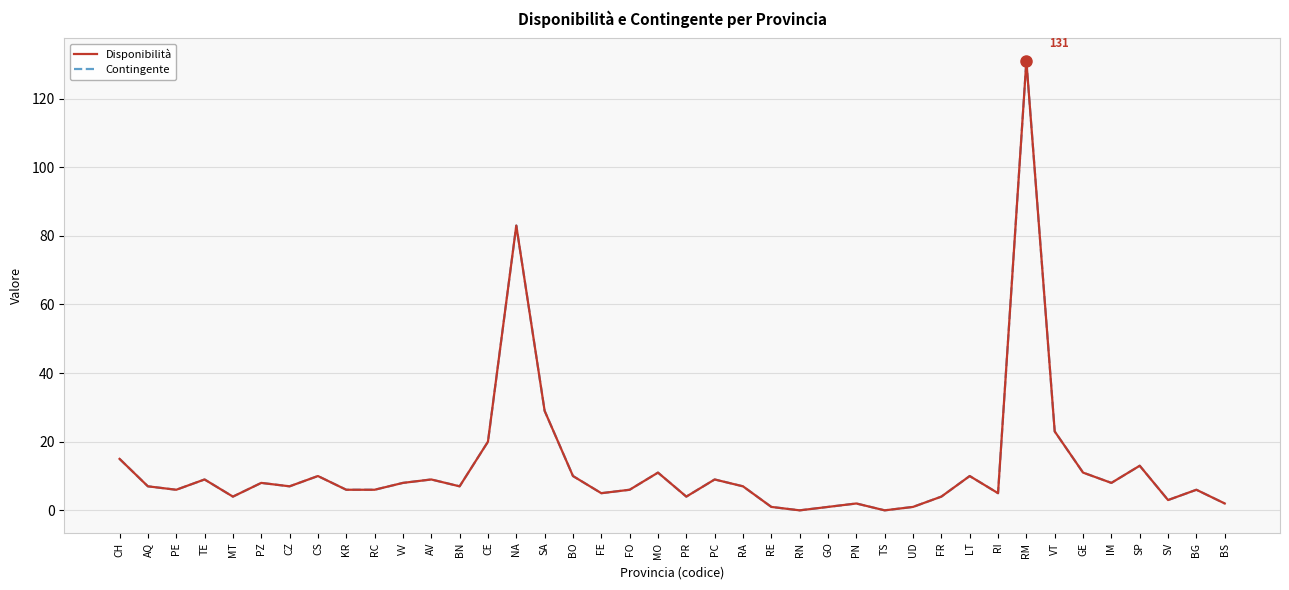

What is the sum of the Contingente values at SP and CE?

33